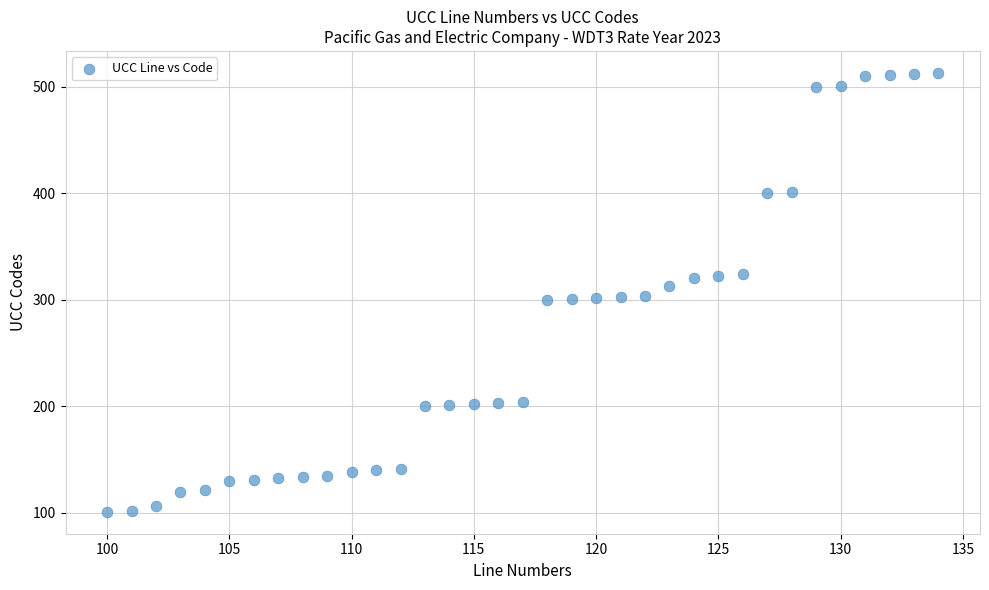

What is the range of X values (max minus min)?

34